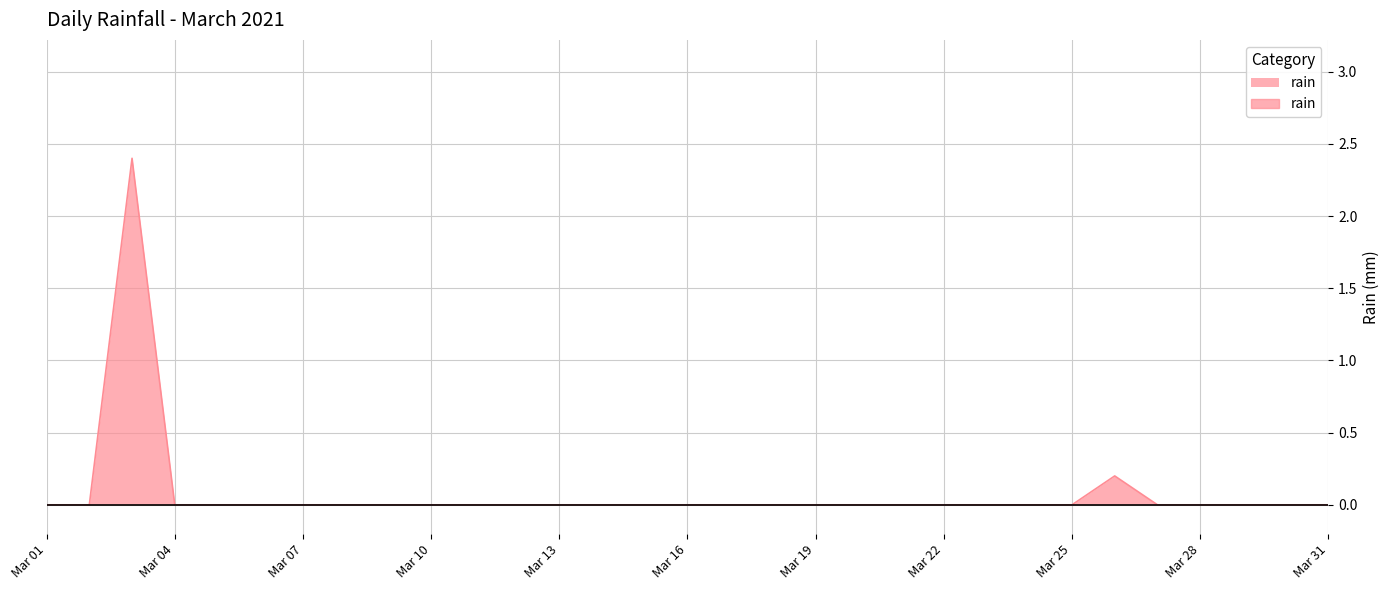

What is the difference between the maximum and minimum values?

2.4